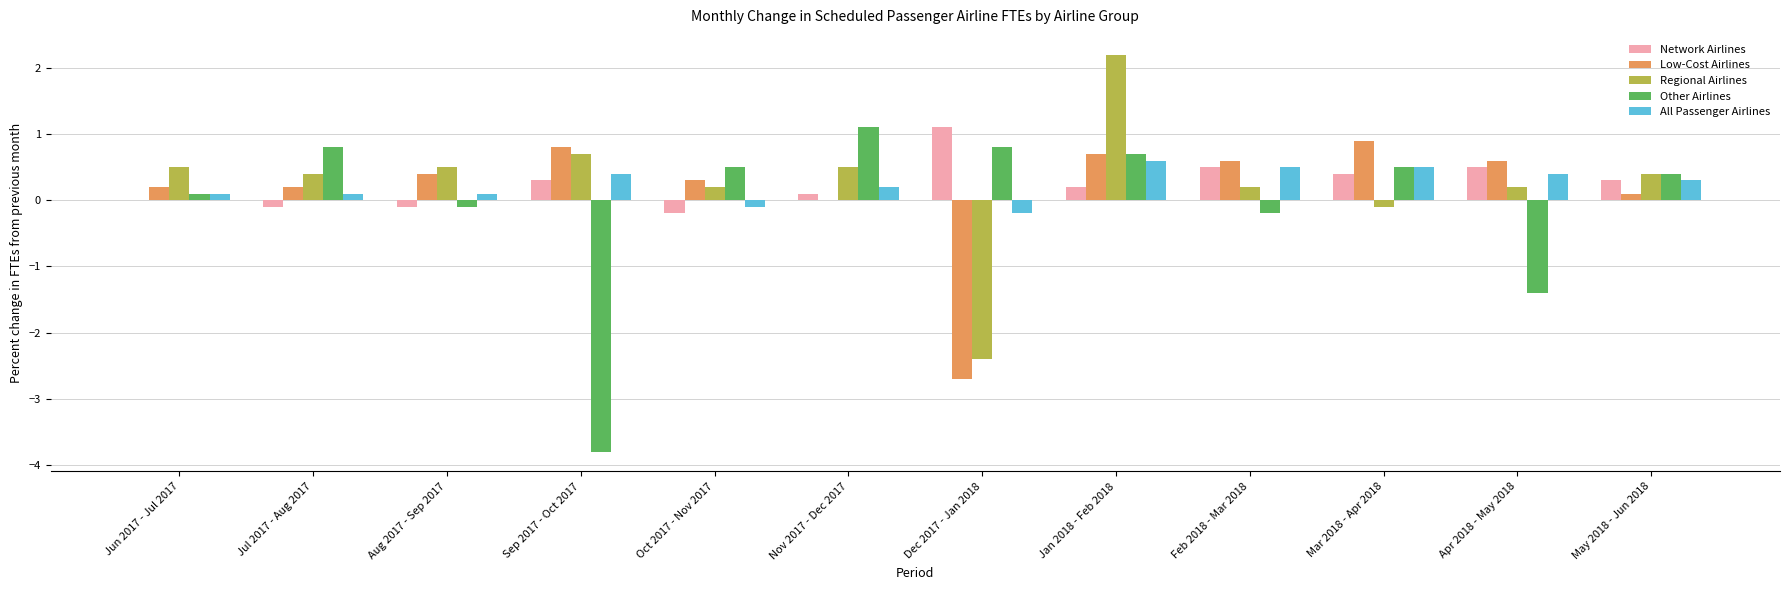

Between Jun 2017 - Jul 2017 and Jul 2017 - Aug 2017, which series saw the biggest shift?

Other Airlines